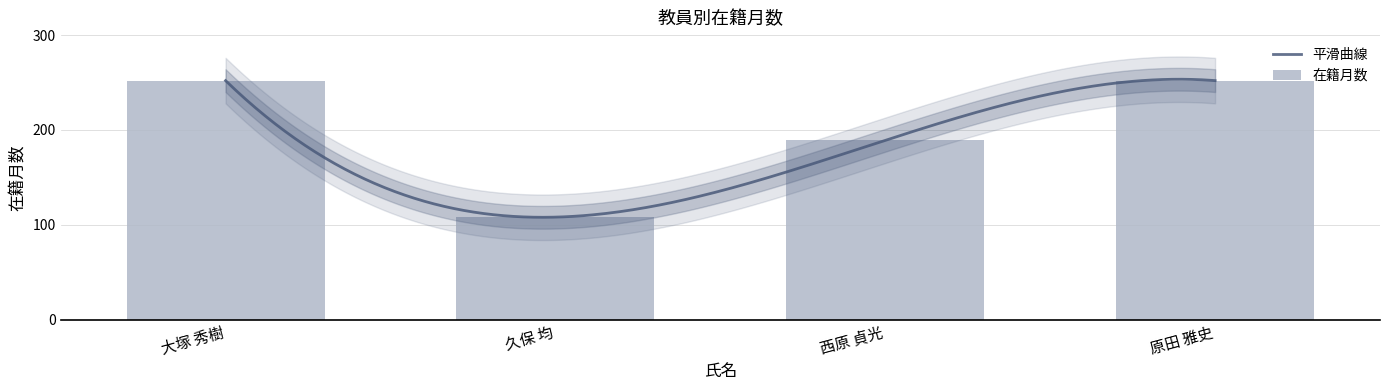

What is the label of the 3rd bar from the right?

久保 均